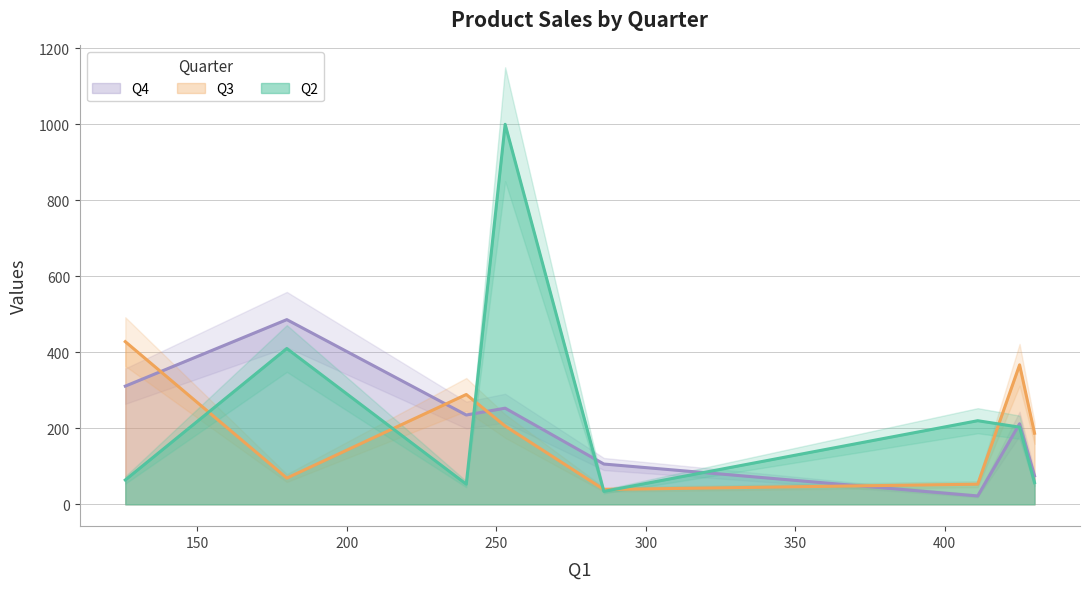

Which series changed the most between Product 1 and Product 7?

Q2